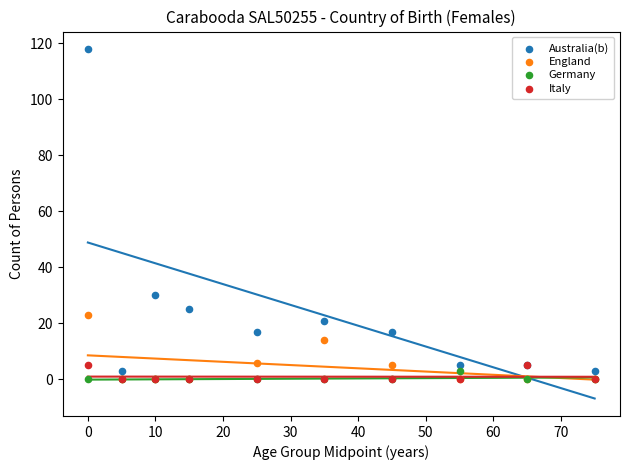

Across all series, what Y value is closest to 59?

30